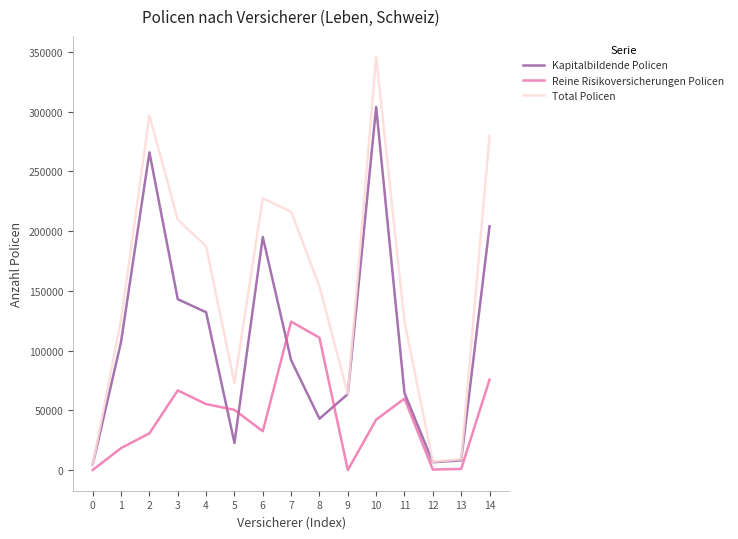

What is the greatest value displayed?

346155